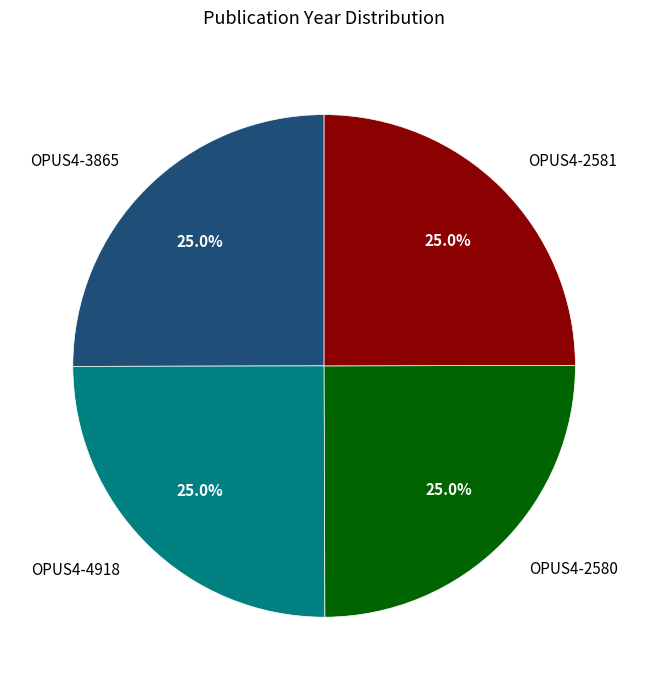

Count the number of slices in the pie.

4